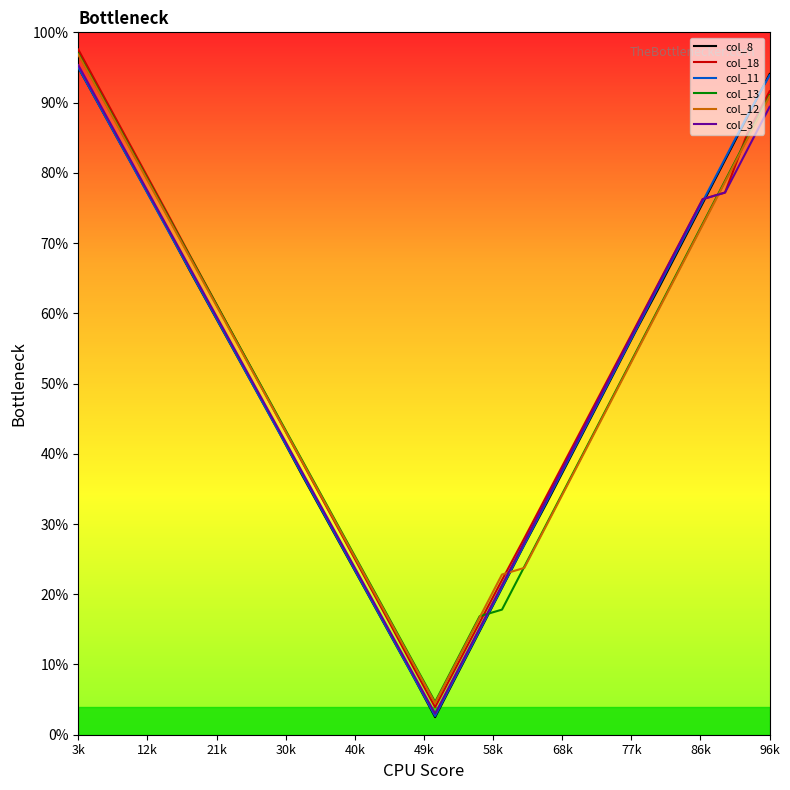

What is the maximum value shown in the chart?

97.5